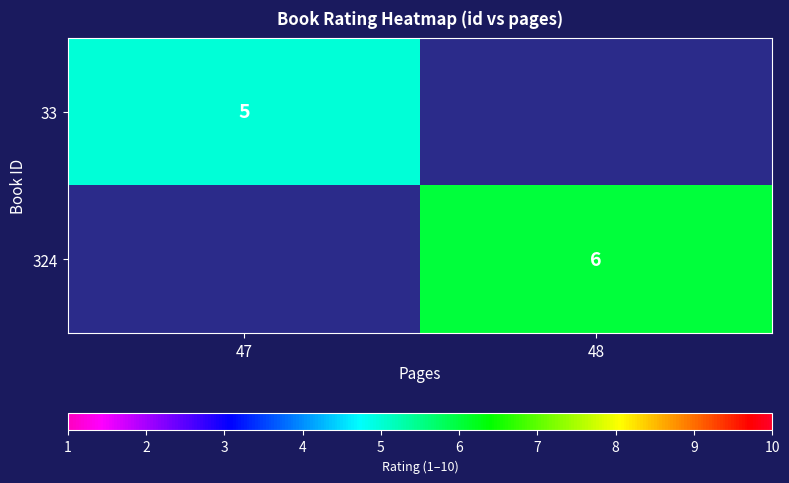

How many series are shown in this chart?

2